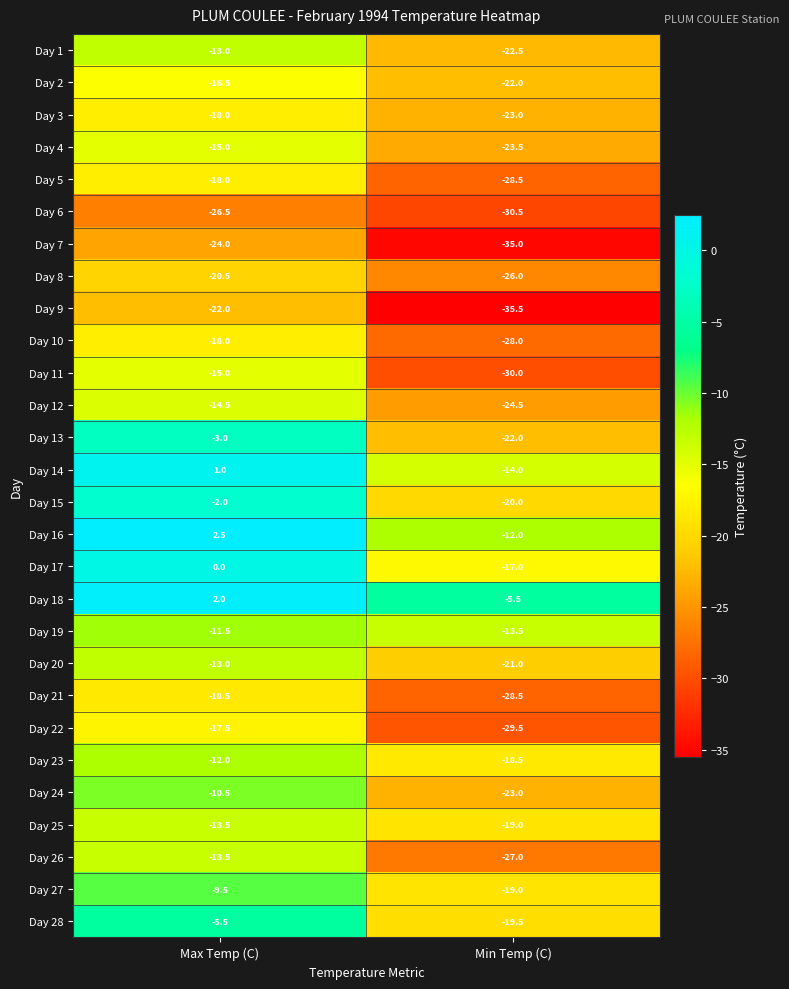

What is the difference between the Day 1 values at Max Temp (C) and Min Temp (C)?

9.5